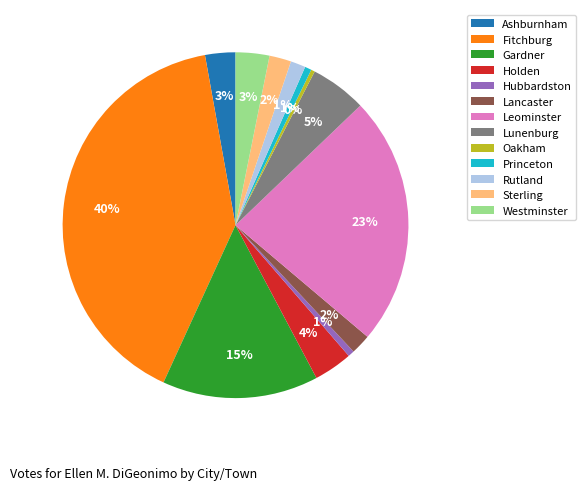

Does Oakham represent more than half of the total?

No